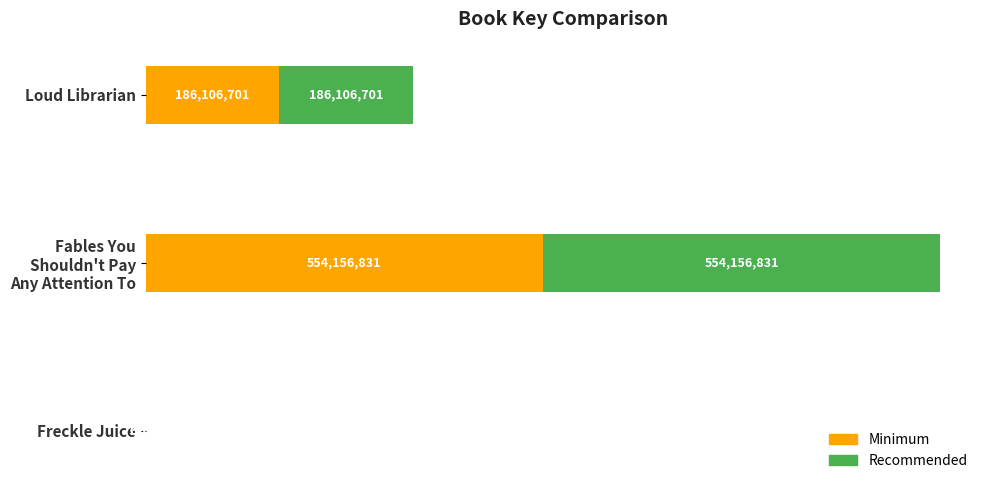

What are all the series names shown in the legend?

Minimum, Recommended